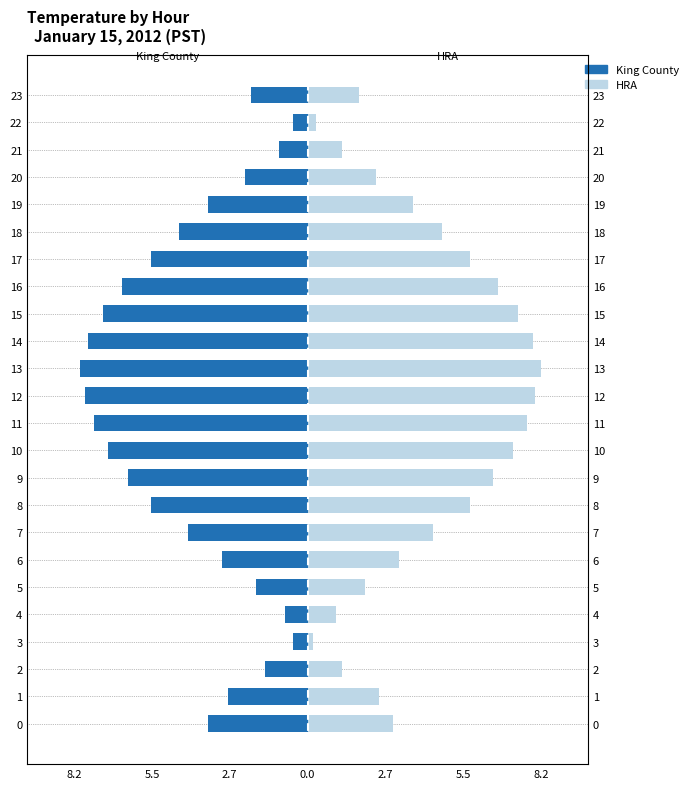

Reading right to left, transcribe all the data shown in this chart.

King County: -2.0	-0.5	-1.0	-2.2	-3.5	-4.5	-5.5	-6.5	-7.2	-7.7	-8.0	-7.8	-7.5	-7.0	-6.3	-5.5	-4.2	-3.0	-1.8	-0.8	-0.5	-1.5	-2.8	-3.5
HRA: 1.8	0.3	1.2	2.4	3.7	4.7	5.7	6.7	7.4	7.9	8.2	8.0	7.7	7.2	6.5	5.7	4.4	3.2	2.0	1.0	0.2	1.2	2.5	3.0